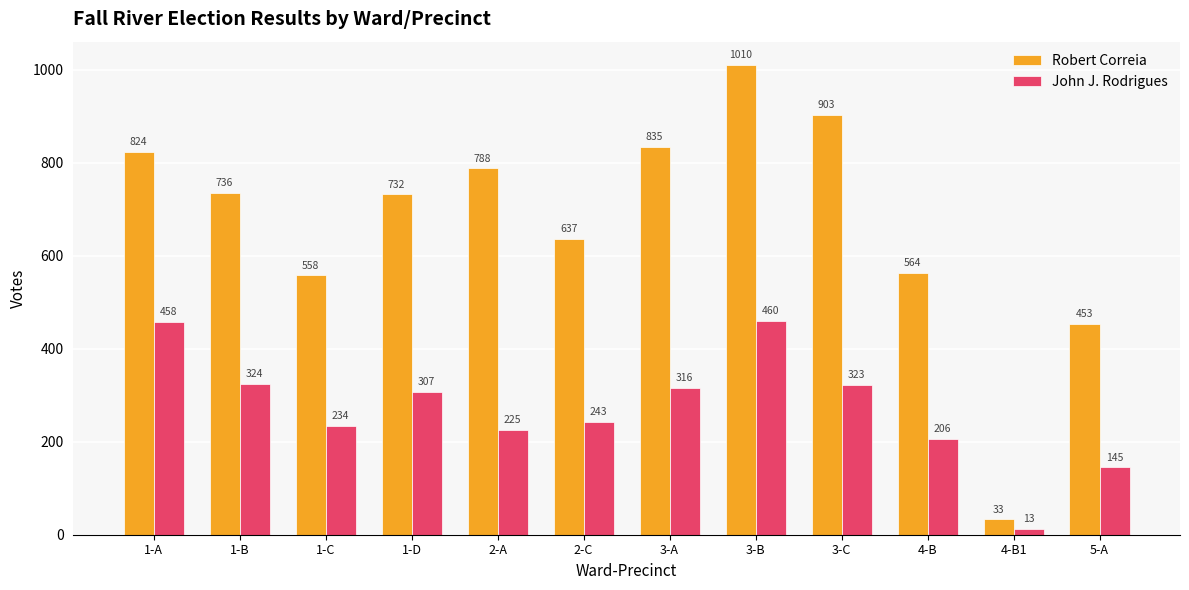

At which label does John J. Rodrigues first exceed 307?

1-A